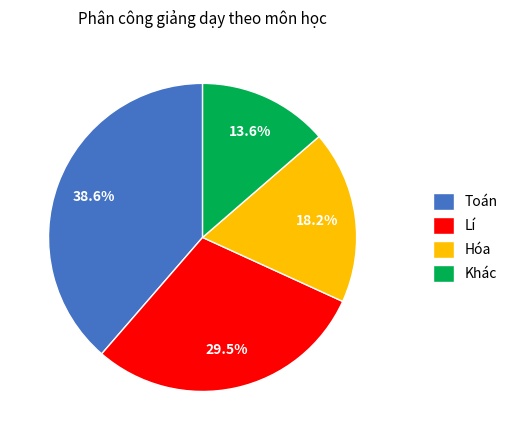

Count the number of slices in the pie.

4